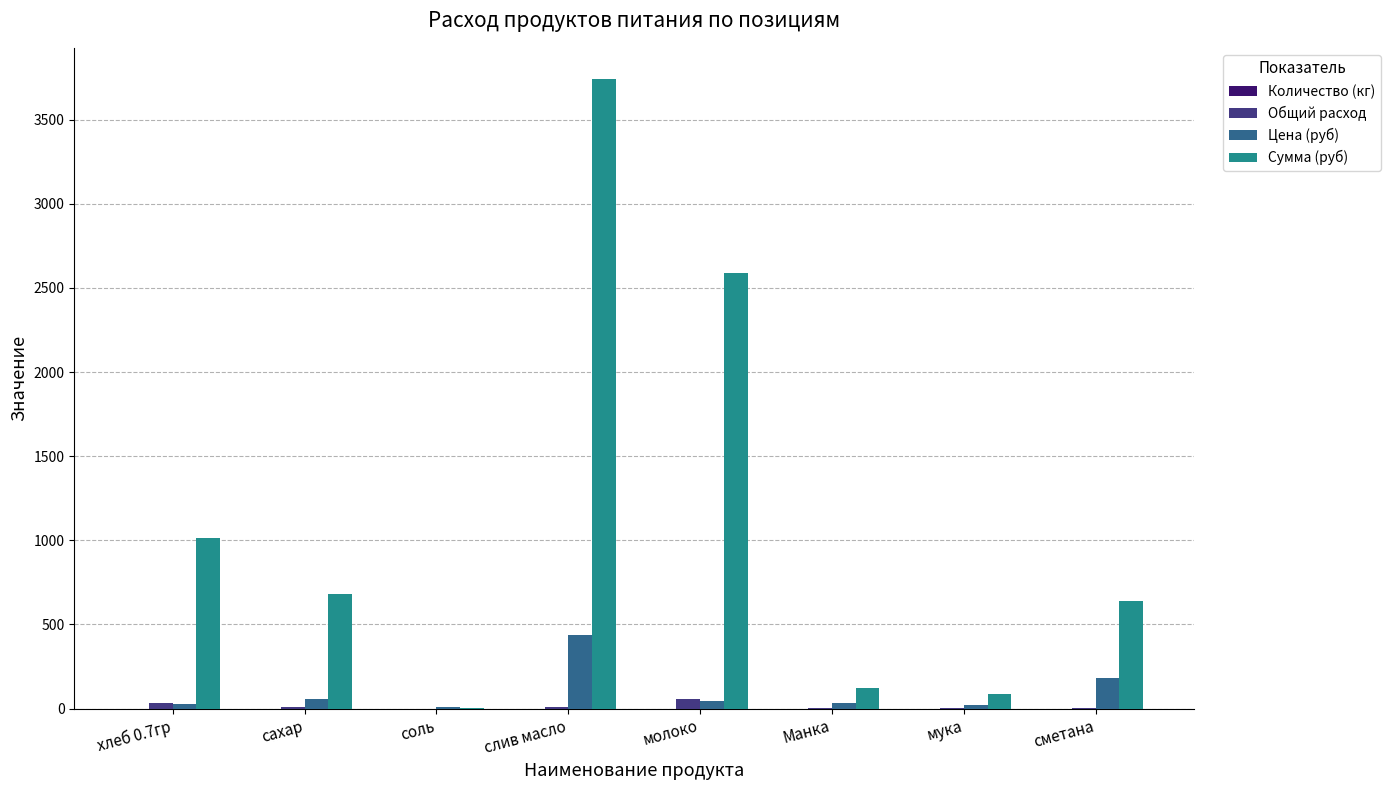

Which series has the largest total across all categories?

Сумма (руб)